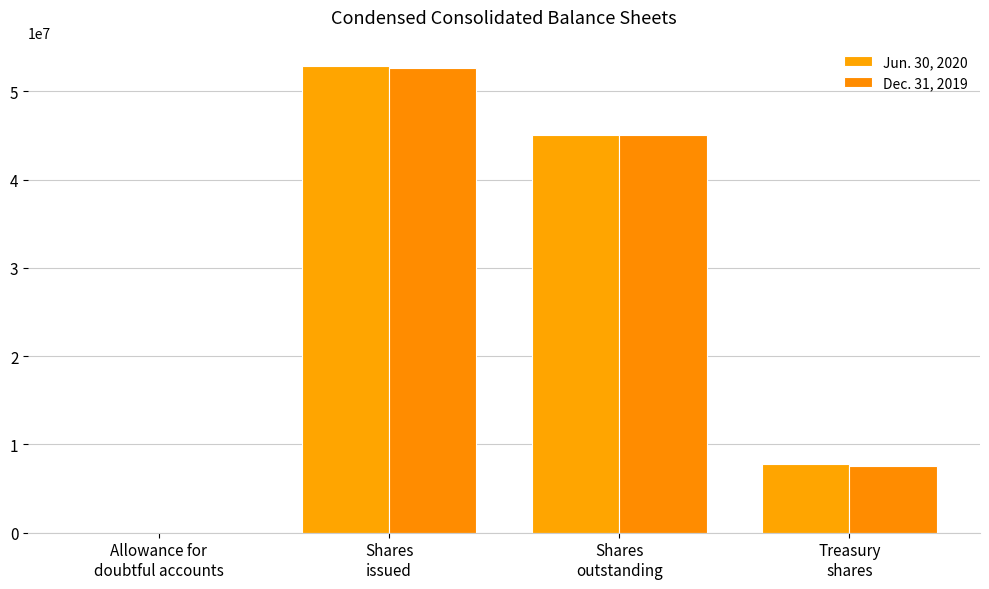

Does the chart contain stacked bars?

No